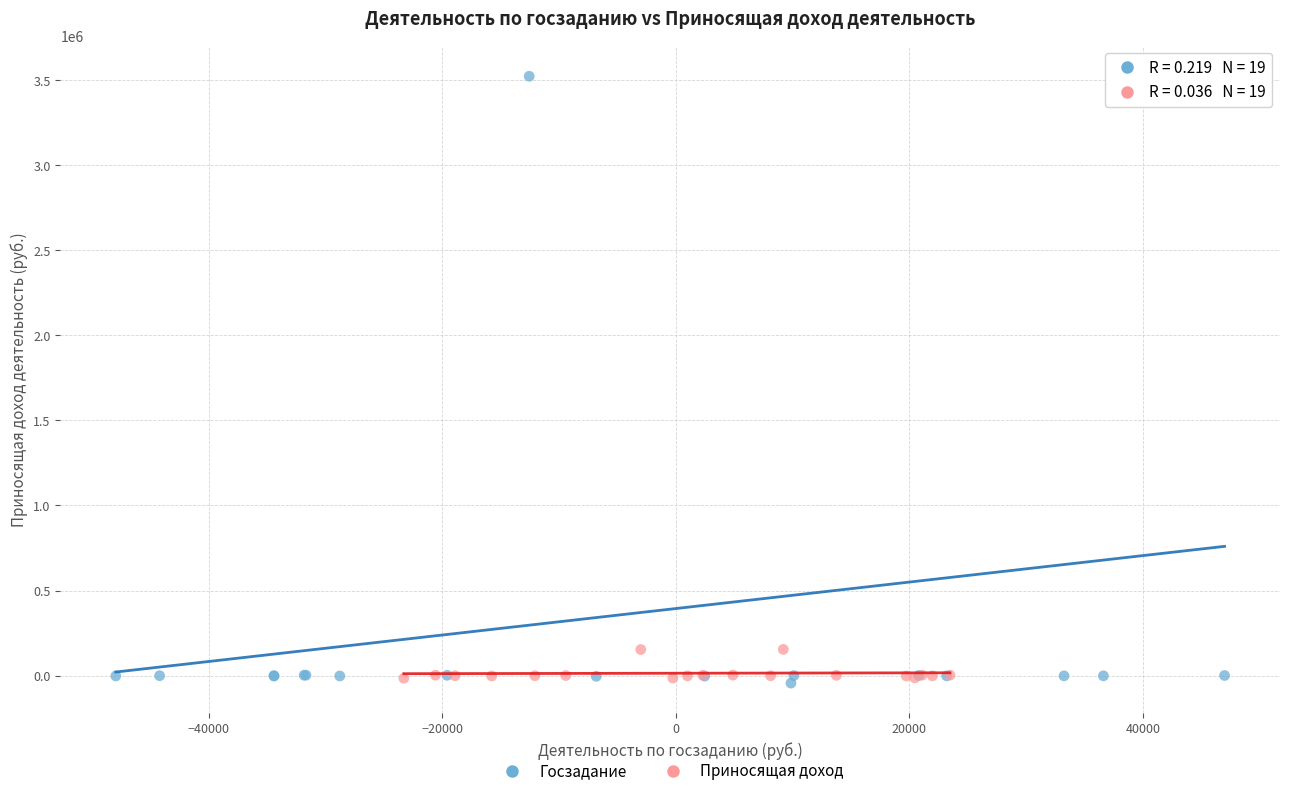

Which series contains the highest Y value?

Госзадание